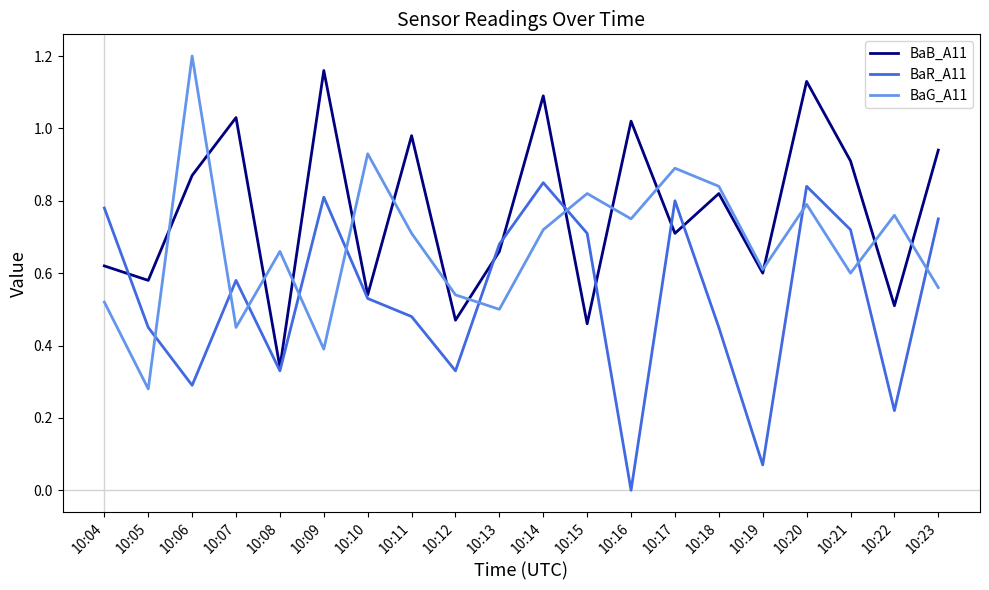

At 10:16, list the series in order from largest to smallest.

BaB_A11, BaG_A11, BaR_A11